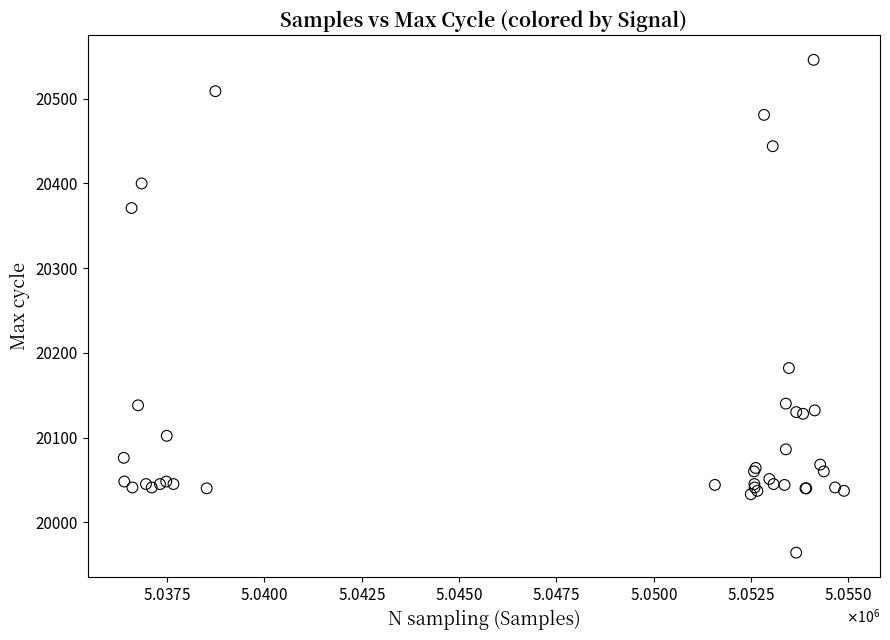

What Y value in the scatter plot is closest to 20255?

20182